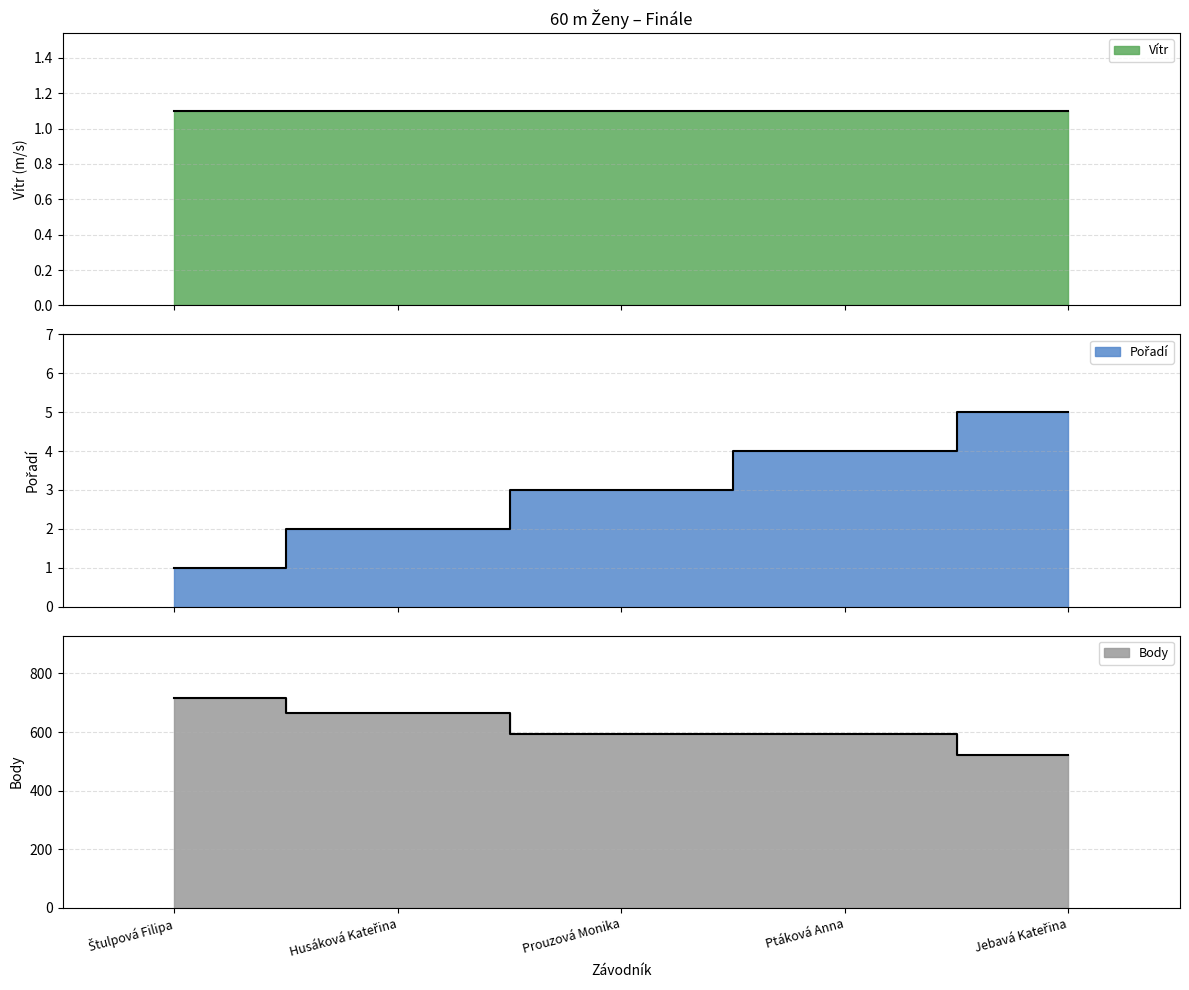

At which category is the sum across all series the highest?

Štulpová Filipa